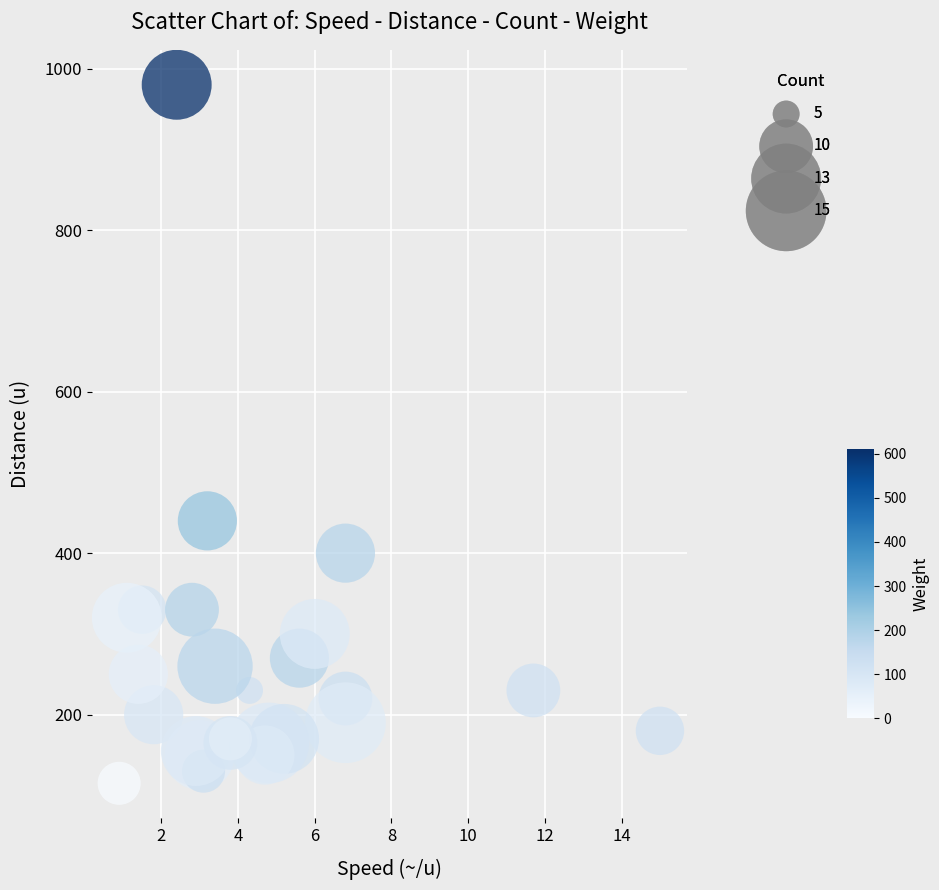

What Y value in the scatter plot is closest to 547?

440